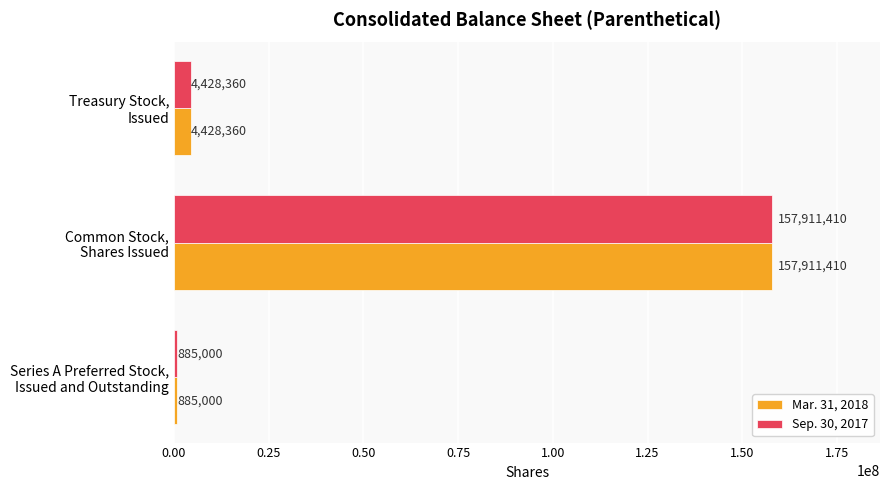

What is the difference between the second highest and minimum values in the Mar. 31, 2018 series?

3543360